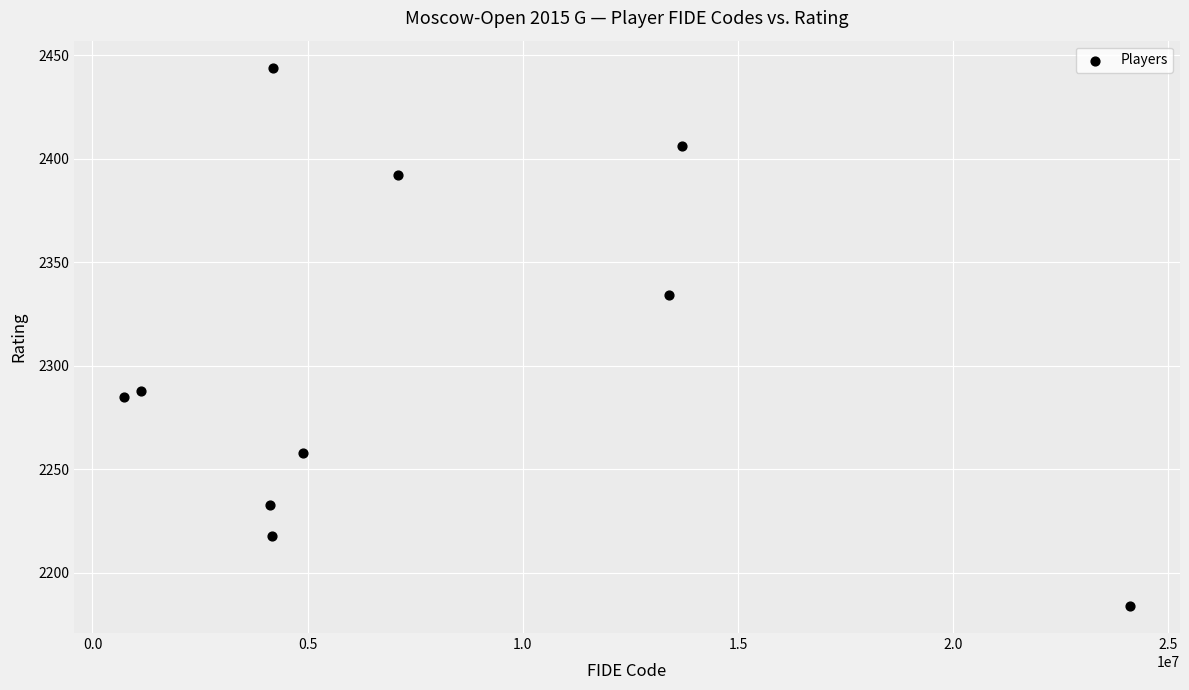

What Y value in the scatter plot is closest to 2314?

2334